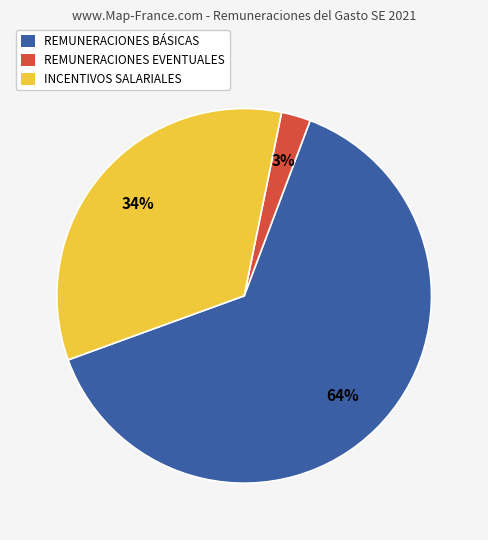

What is the largest slice in the pie chart?

REMUNERACIONES BÁSICAS